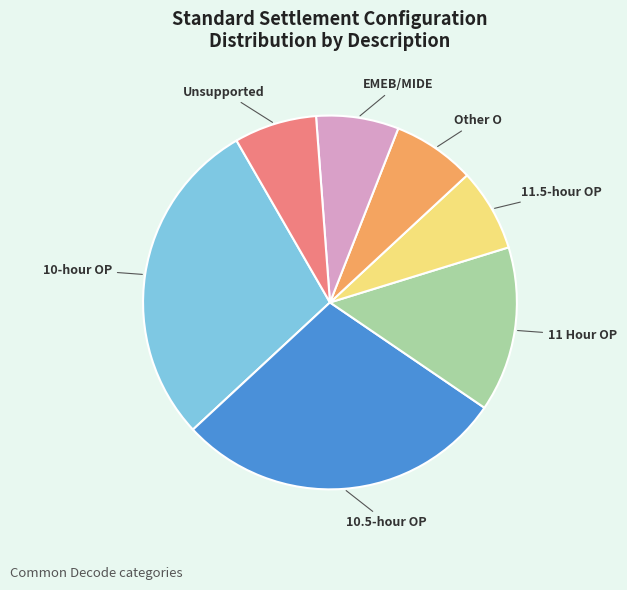

Is there a majority slice in this chart?

No